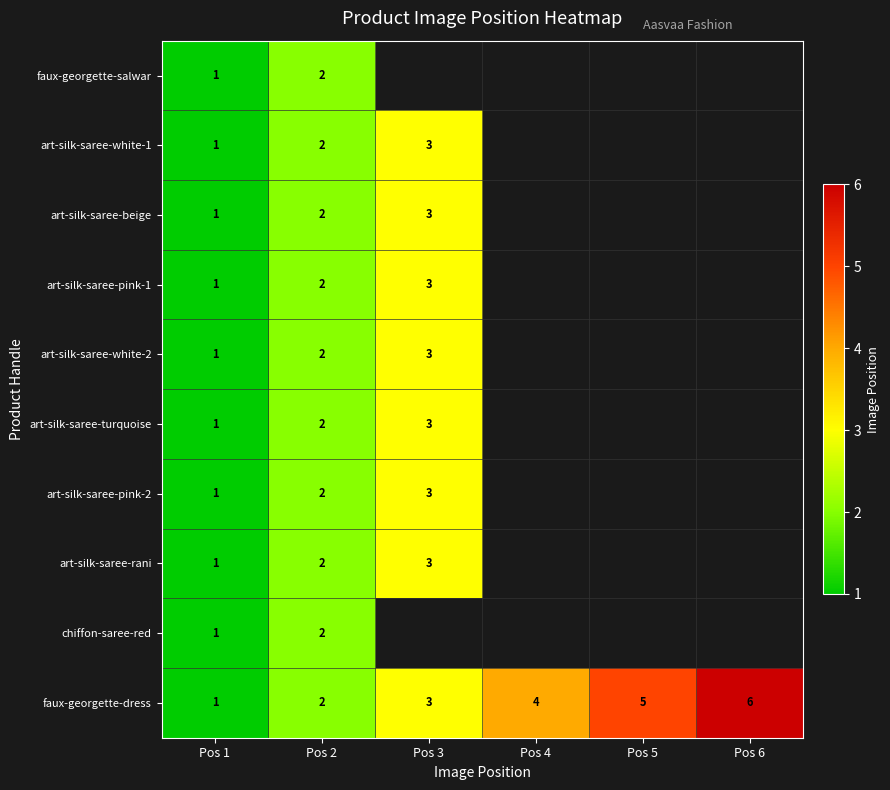

The value of art-silk-saree-pink-1 at Pos 3 is 5. True or false?

False